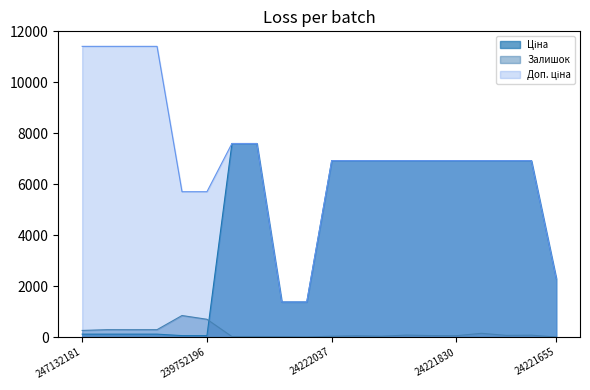

Reading left to right, what are all the values shown in this chart?

Ціна: 247132181=114.1	247132180=114.1	239792197=114.1	239792196=114.1	239752197=57.0	239752196=57.0	247052181=7596.5	247052180=7596.5	24221099=1375.4	24221043=1375.4	24222037=6925.7	24222031=6925.7	24221901=6925.7	24221856=6925.7	24221853=6925.7	24221830=6925.7	24221824=6925.7	24221758=6925.7	24221757=6925.7	24221655=2291.7
Доп. ціна: 247132181=11410.0	247132180=11410.0	239792197=11410.0	239792196=11410.0	239752197=5705.0	239752196=5705.0	247052181=7596.5	247052180=7596.5	24221099=1375.0	24221043=1375.0	24222037=6925.7	24222031=6925.7	24221901=6925.7	24221856=6925.7	24221853=6925.7	24221830=6925.7	24221824=6925.7	24221758=6925.7	24221757=6925.7	24221655=2292.0
Залишок: 247132181=260.0	247132180=290.0	239792197=289.0	239792196=290.0	239752197=845.0	239752196=698.0	247052181=20.0	247052180=21.0	24221099=16.0	24221043=4.0	24222037=32.0	24222031=49.0	24221901=34.0	24221856=77.0	24221853=58.0	24221830=54.0	24221824=147.0	24221758=66.0	24221757=74.0	24221655=3.0